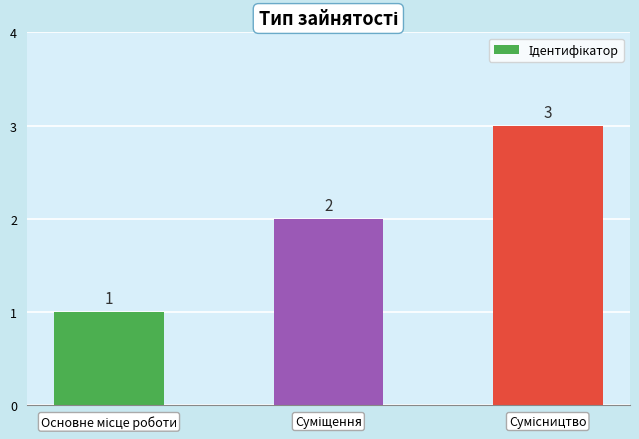

What is the value of the 1st bar from the left?

1